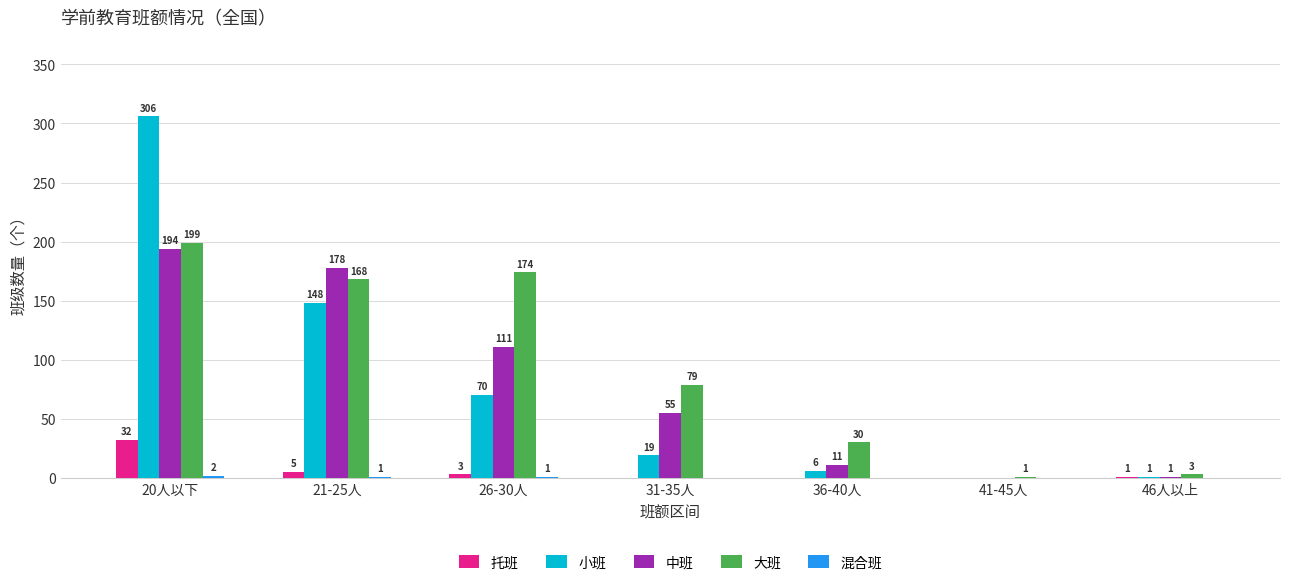

Read the 小班 value at 21-25人.

148